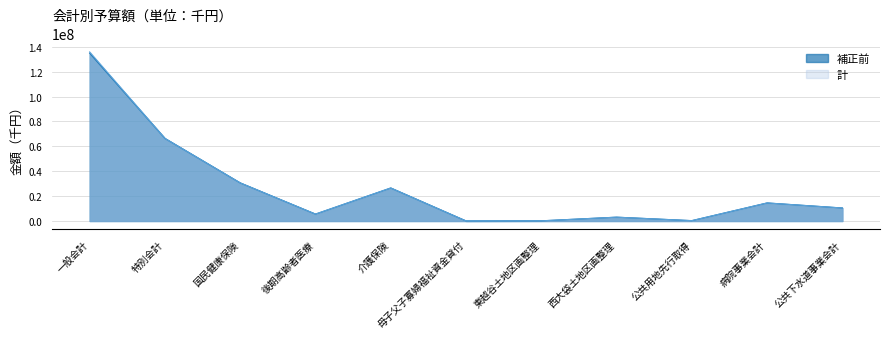

True or false: 計 and 補正前 intersect in this chart.

False